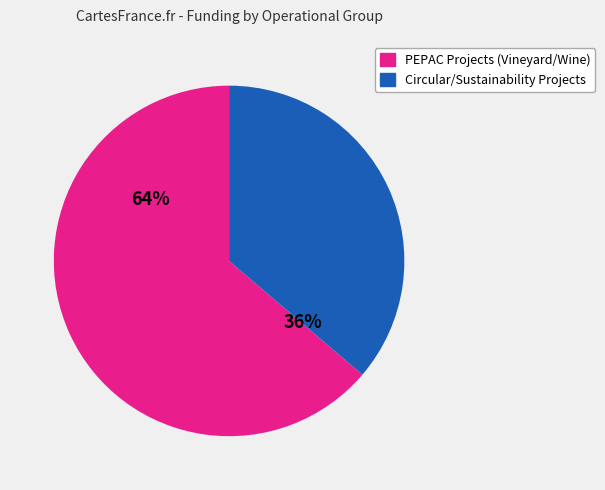

Is there any slice that represents more than half of the pie?

Yes